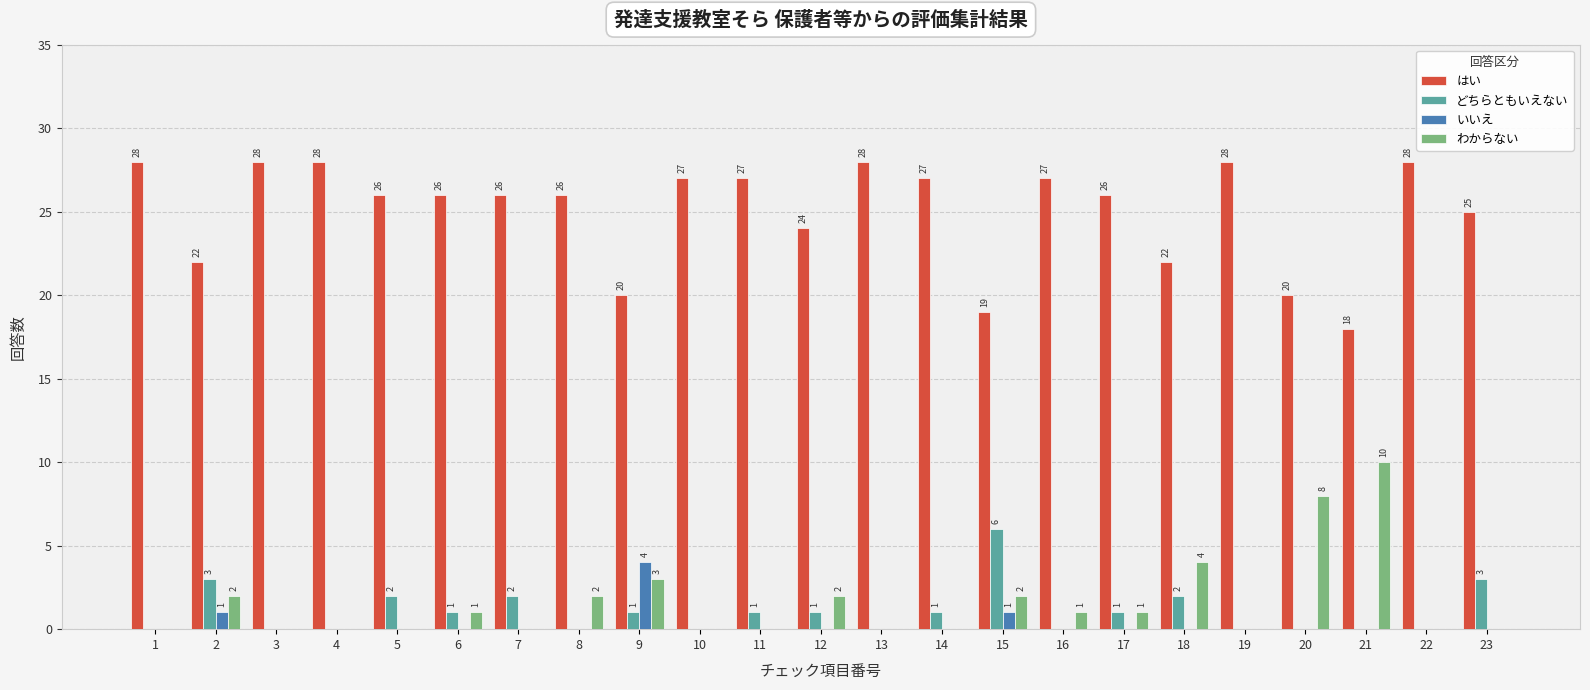

What value does the はい series have at 4?

28